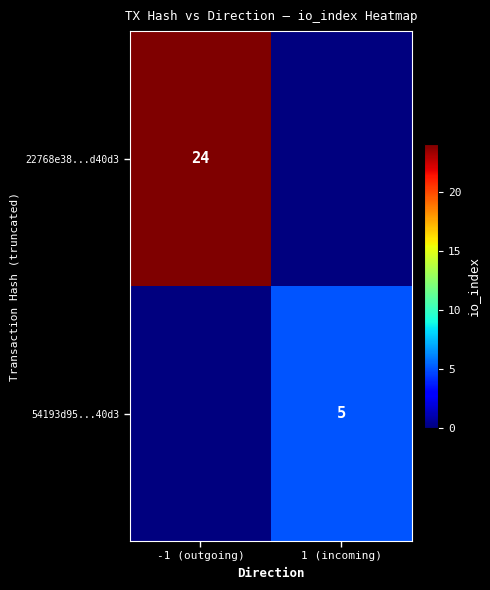

True or false: 54193d95...40d3 has a value of 3 at 1 (incoming).

False